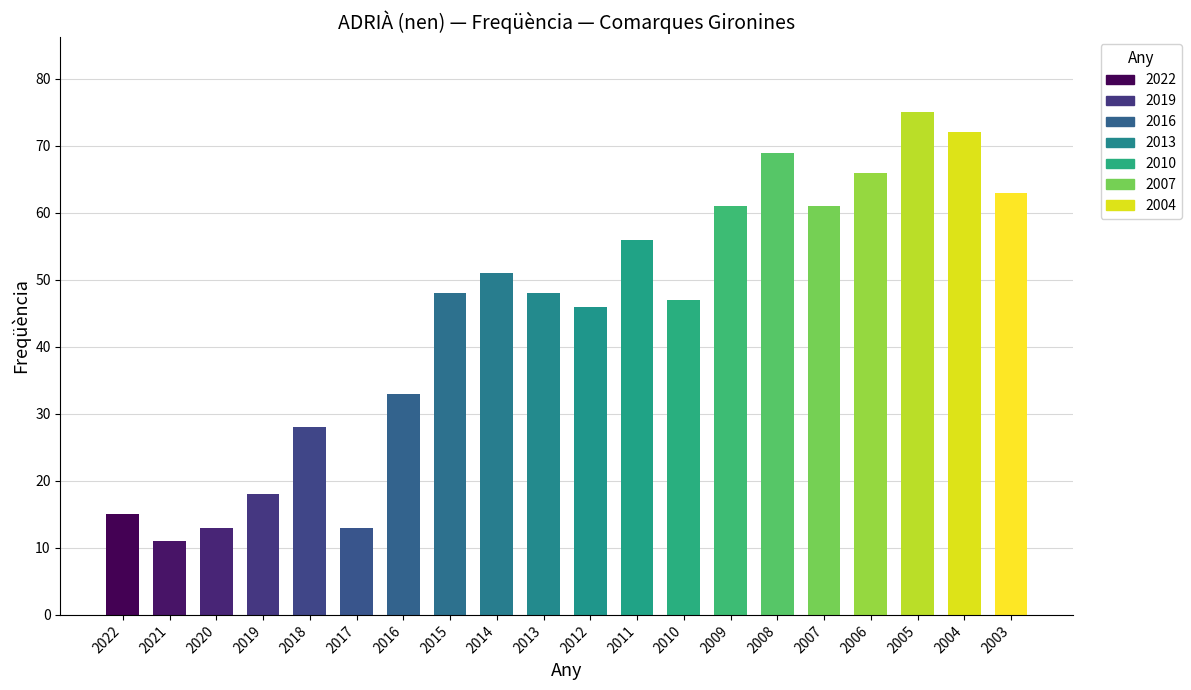

What is the sum of all values?

894